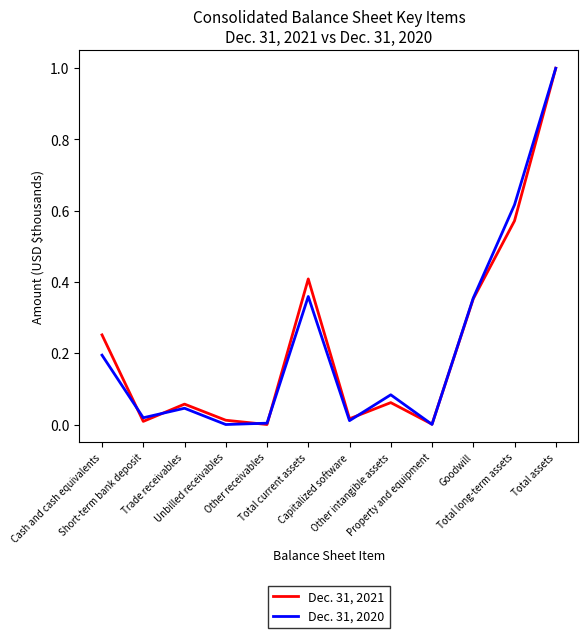

What is the greatest value displayed?

1.0